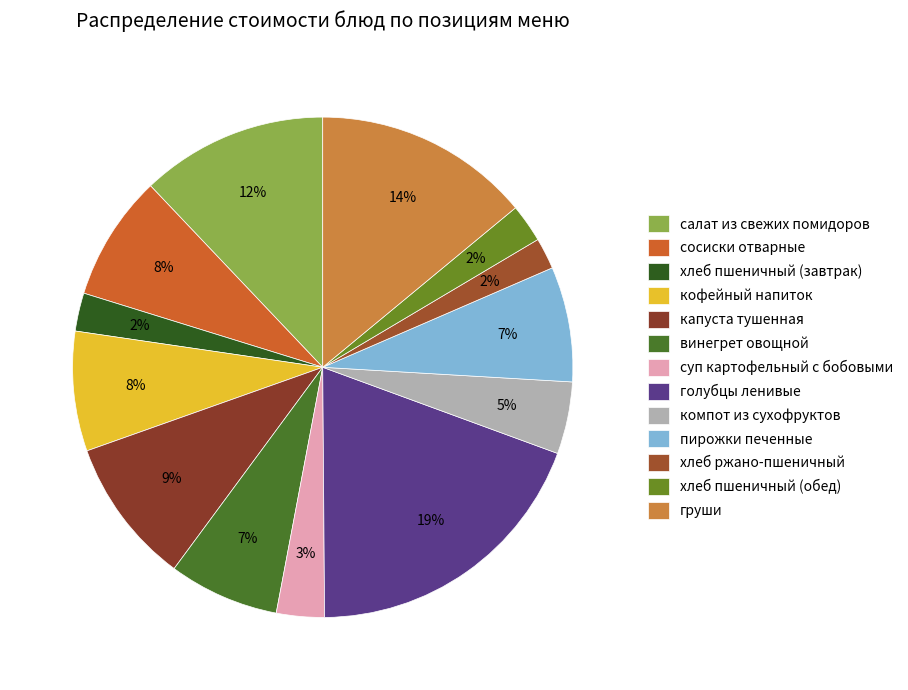

What percentage is the хлеб ржано-пшеничный slice, to the nearest percent?

2%